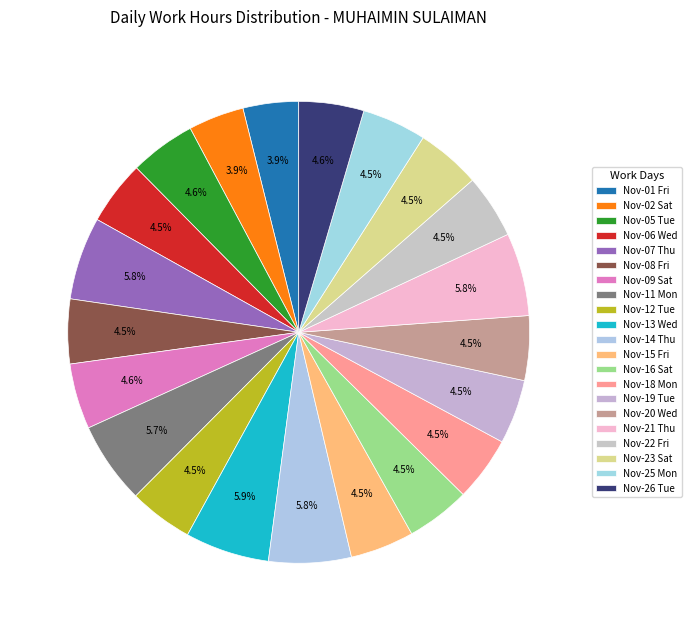

How many slices are in this pie chart?

21